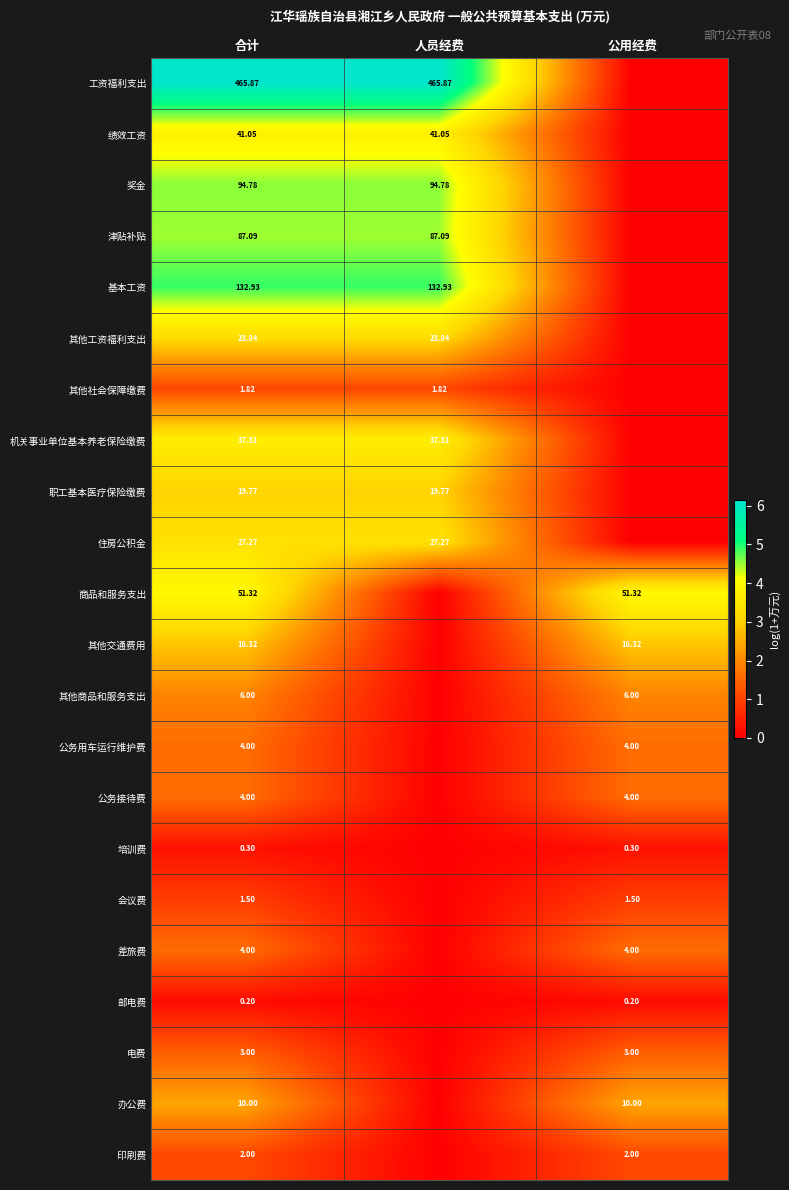

How many distinct data groups are displayed?

22